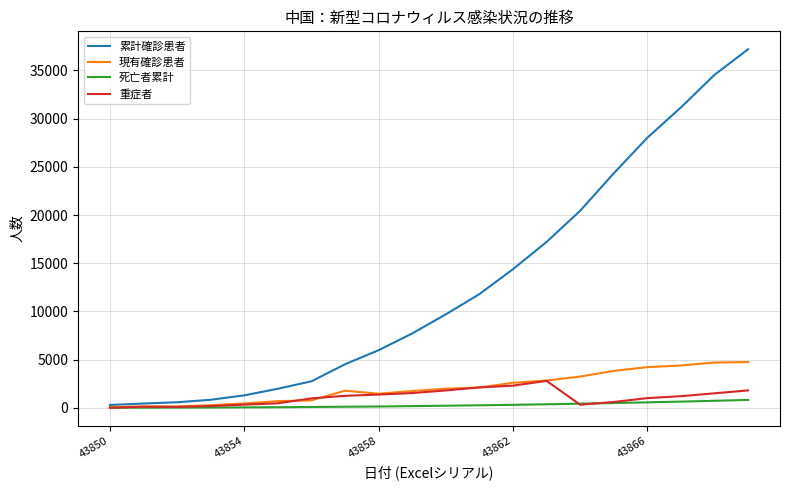

Which series has the widest spread of values?

累計確診患者